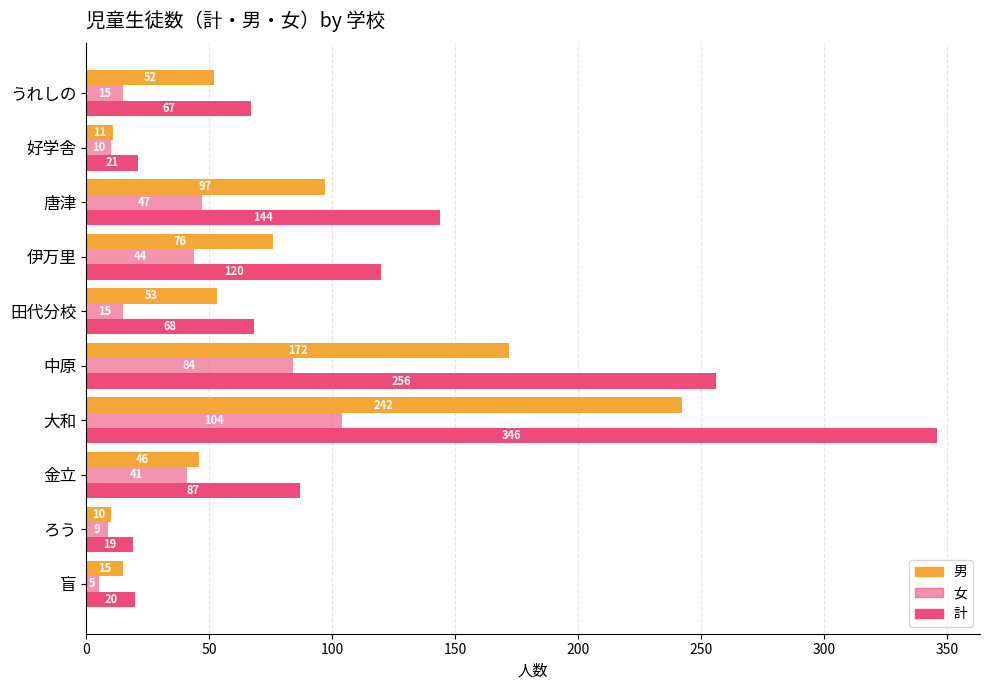

How many categories are shown in the chart?

10